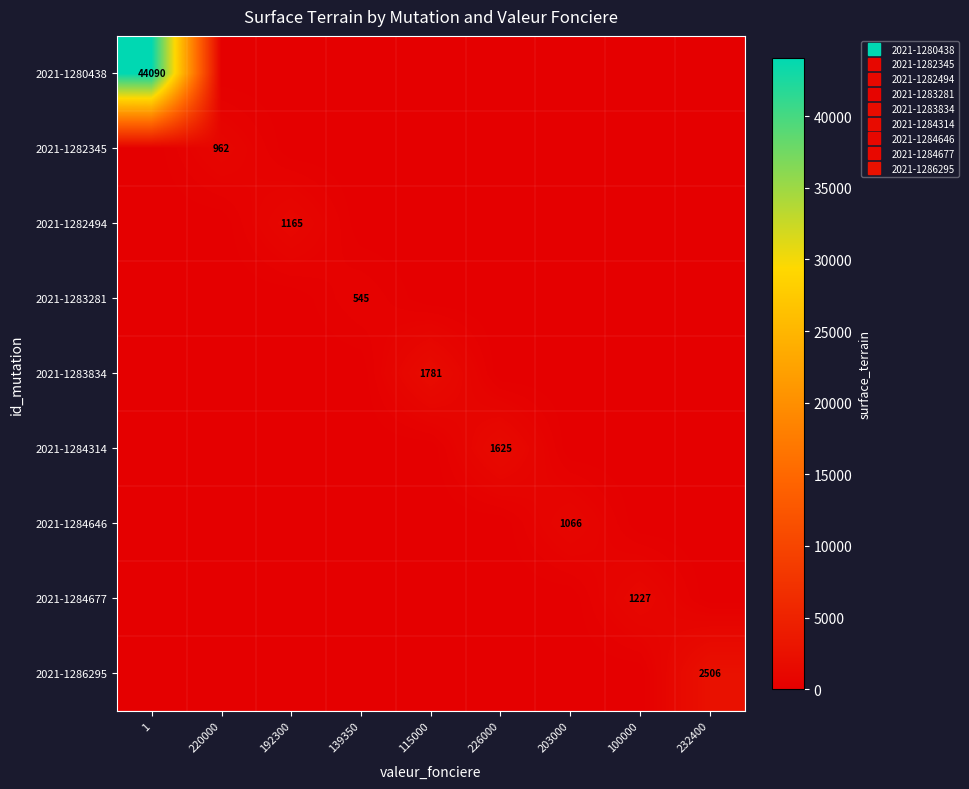

The value of 2021-1282494 at 226000 is 689. True or false?

False